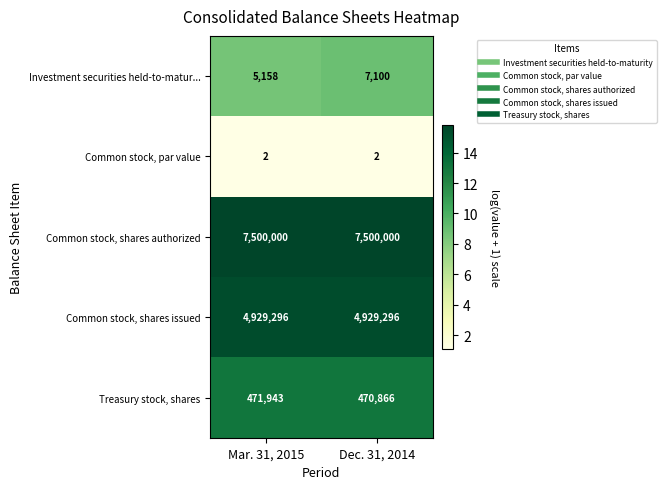

Which series has the largest total across all categories?

Common stock, shares authorized